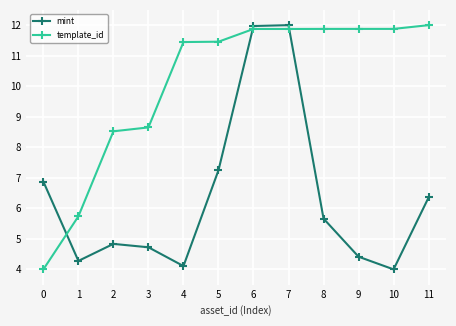

In mint, how many points are lower than both neighbors (excluding endpoints)?

3